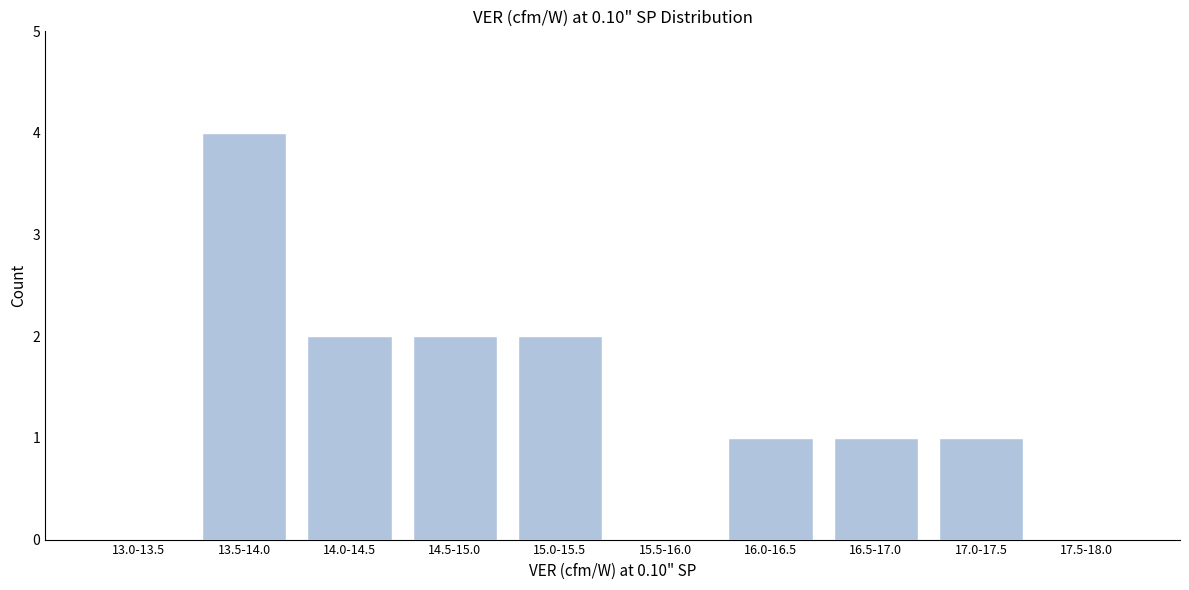

Reading left to right, list all the values displayed in this chart.

13.0-13.5=0	13.5-14.0=4	14.0-14.5=2	14.5-15.0=2	15.0-15.5=2	15.5-16.0=0	16.0-16.5=1	16.5-17.0=1	17.0-17.5=1	17.5-18.0=0